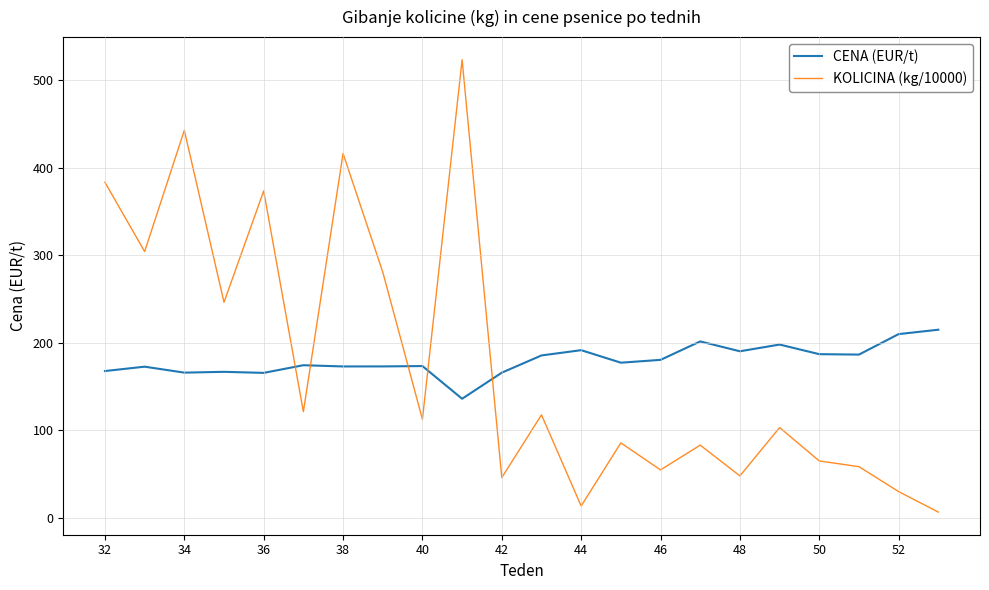

What is the minimum value for CENA (EUR/t)?

136.2